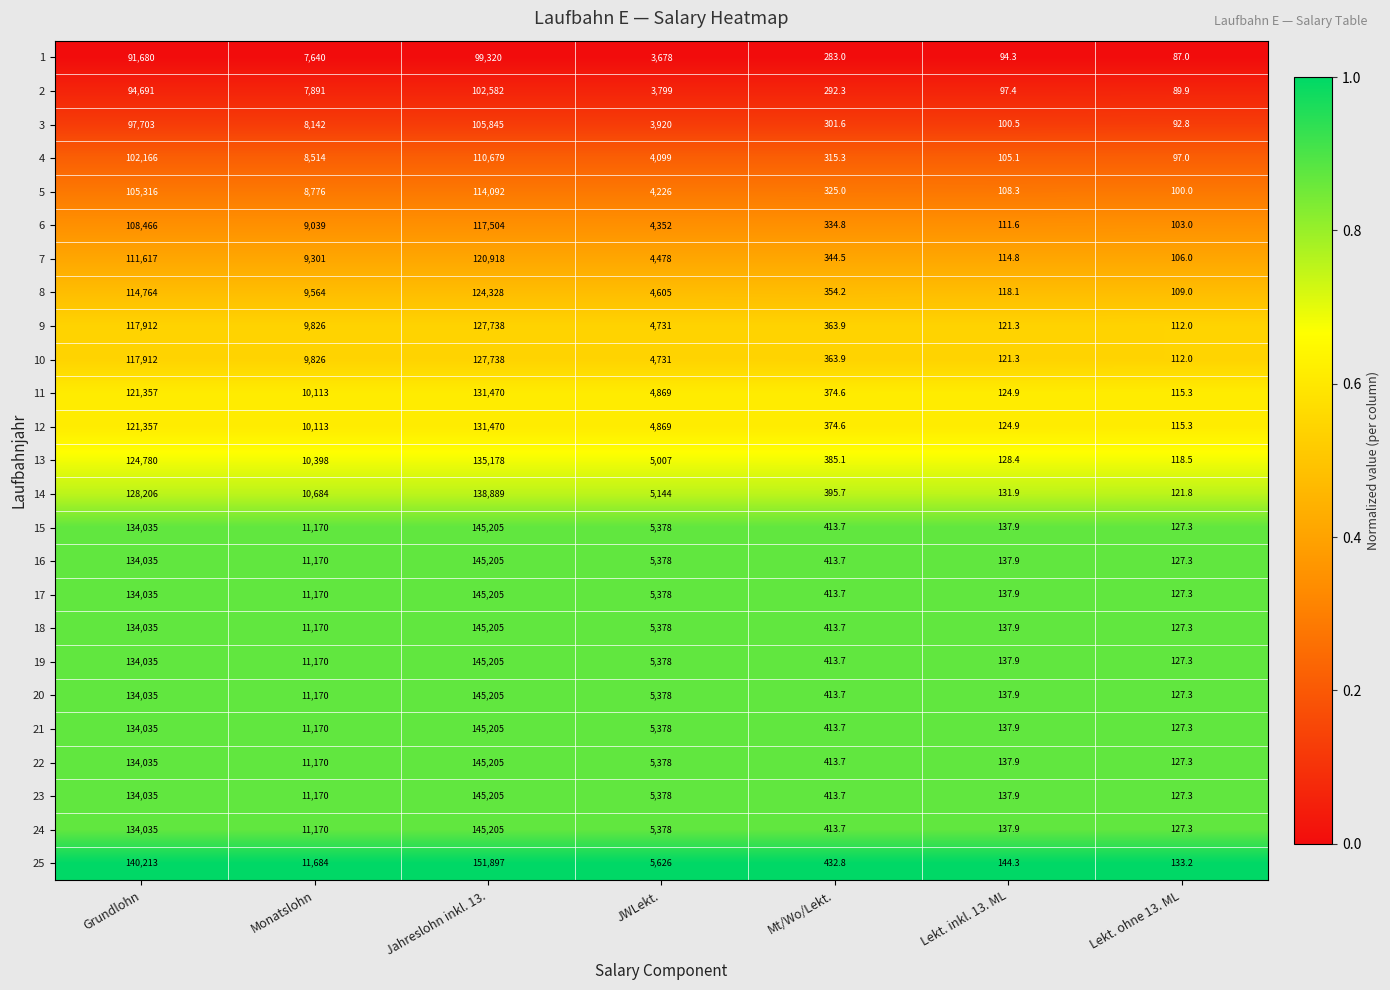

What is the difference between the maximum and minimum values in the 8 series?

124219.0